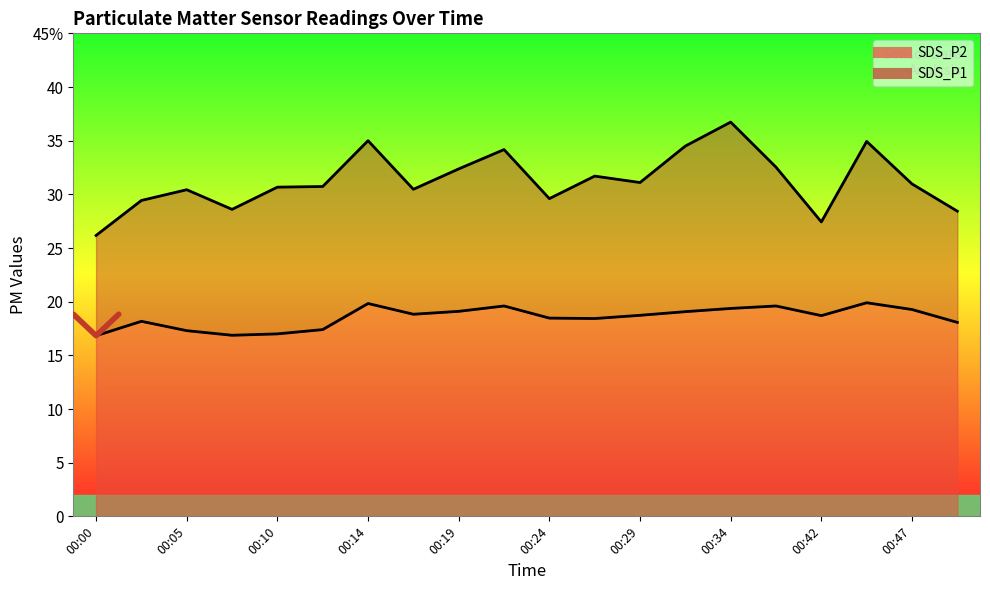

What is the value of the 3rd point from the left?

18.8